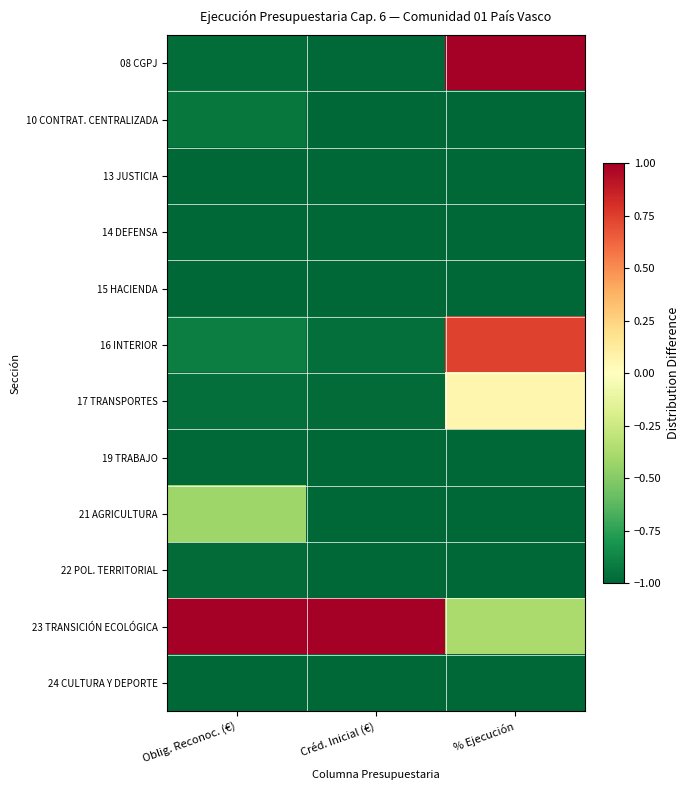

List the series in order of their peak value, highest first.

08 CGPJ, 23 TRANSICIÓN ECOLÓGICA, 16 INTERIOR, 17 TRANSPORTES, 21 AGRICULTURA, 10 CONTRAT. CENTRALIZADA, 22 POL. TERRITORIAL, 19 TRABAJO, 14 DEFENSA, 24 CULTURA Y DEPORTE, 15 HACIENDA, 13 JUSTICIA